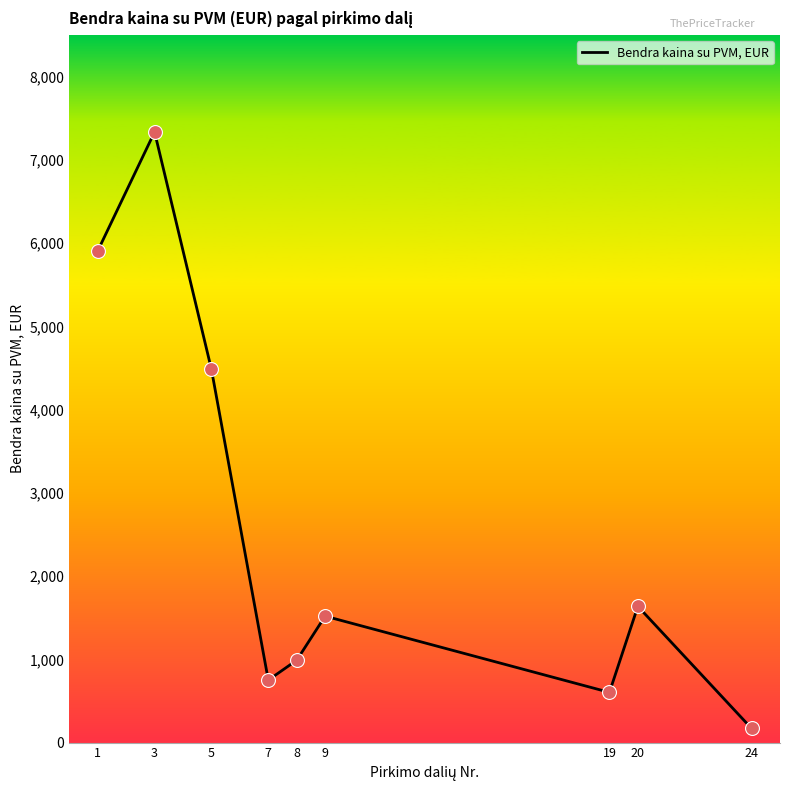

What is the ratio of the value at 7 to the value at 1?

0.1